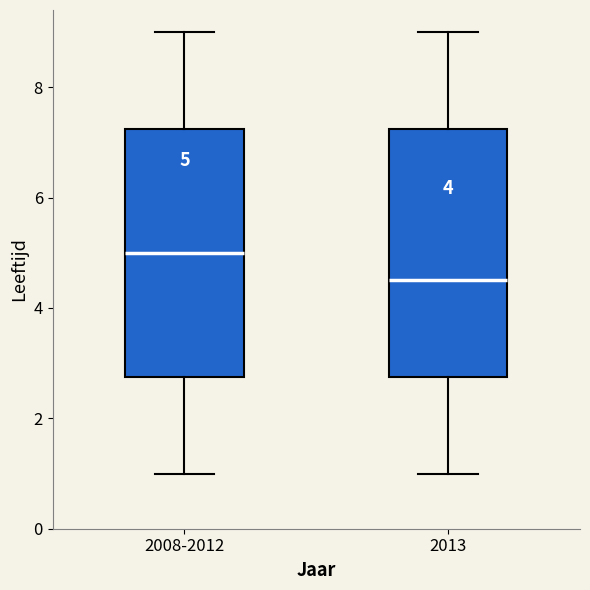

Which box's median line is the lowest?

2013